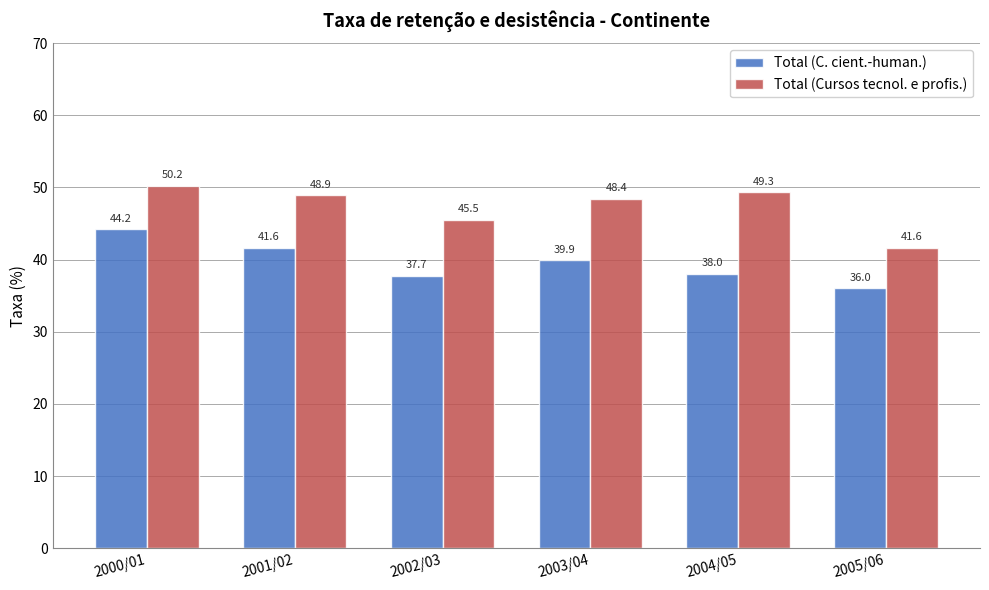

The Total (C. cient.-human.) series shows 38.0 at 2004/05. True or false?

True